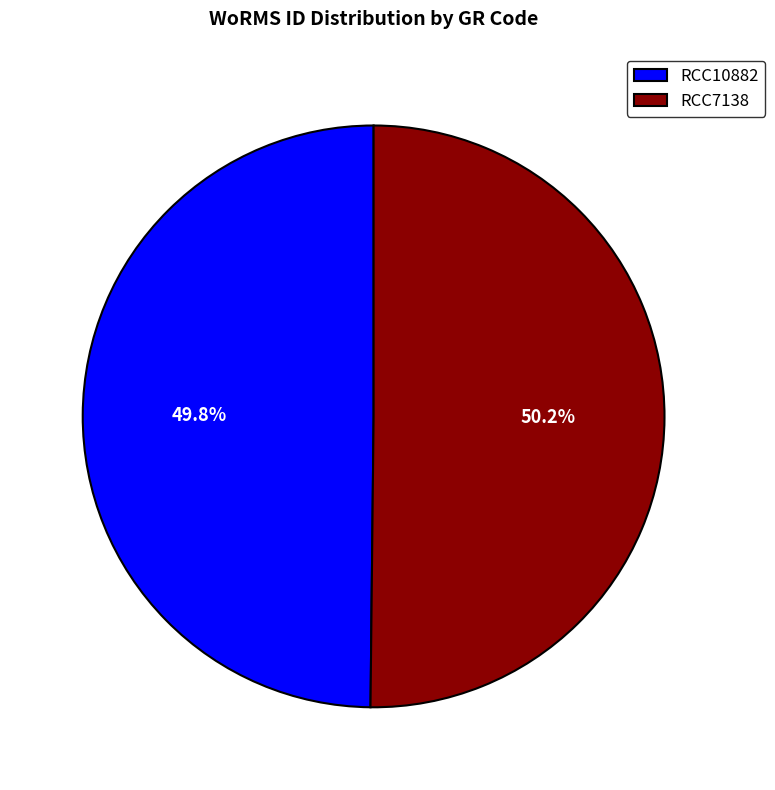

What is the ratio of the value at RCC10882 to the value at RCC7138?

1.0